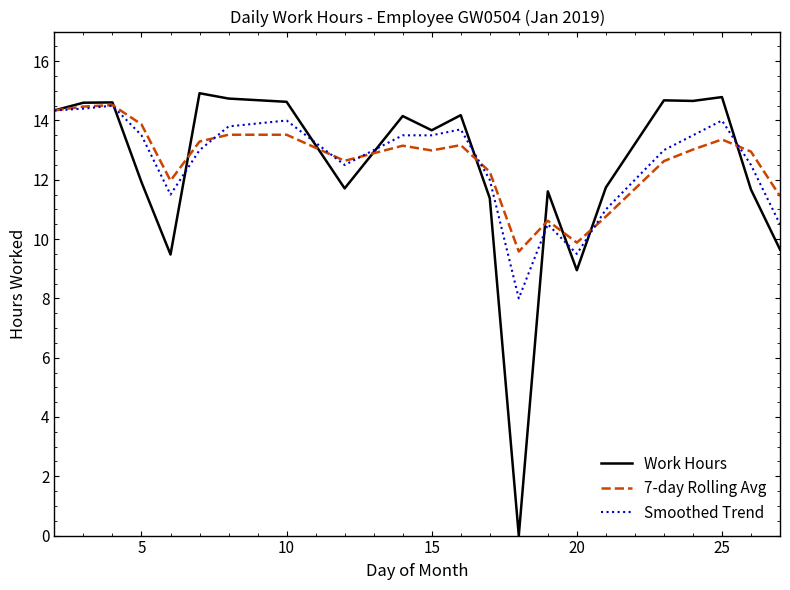

Does the chart have visible grid lines?

No